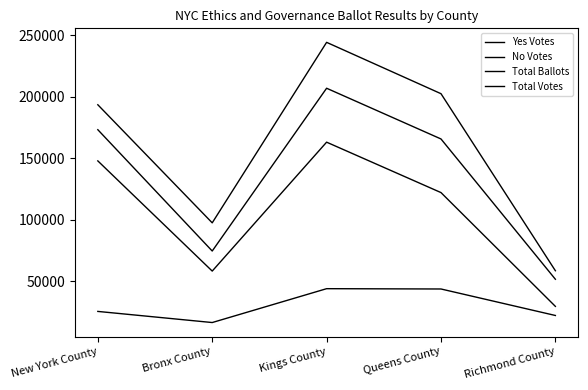

Does the chart display data point markers on the line(s)?

No